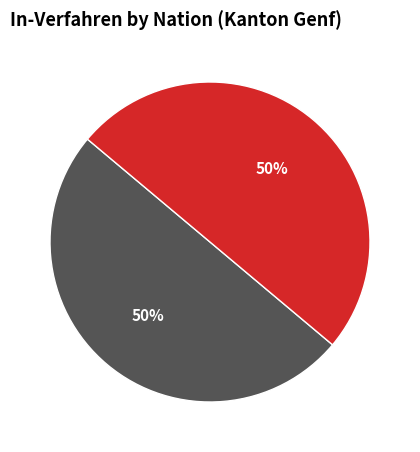

To the nearest percent, what is the average slice percentage?

50%